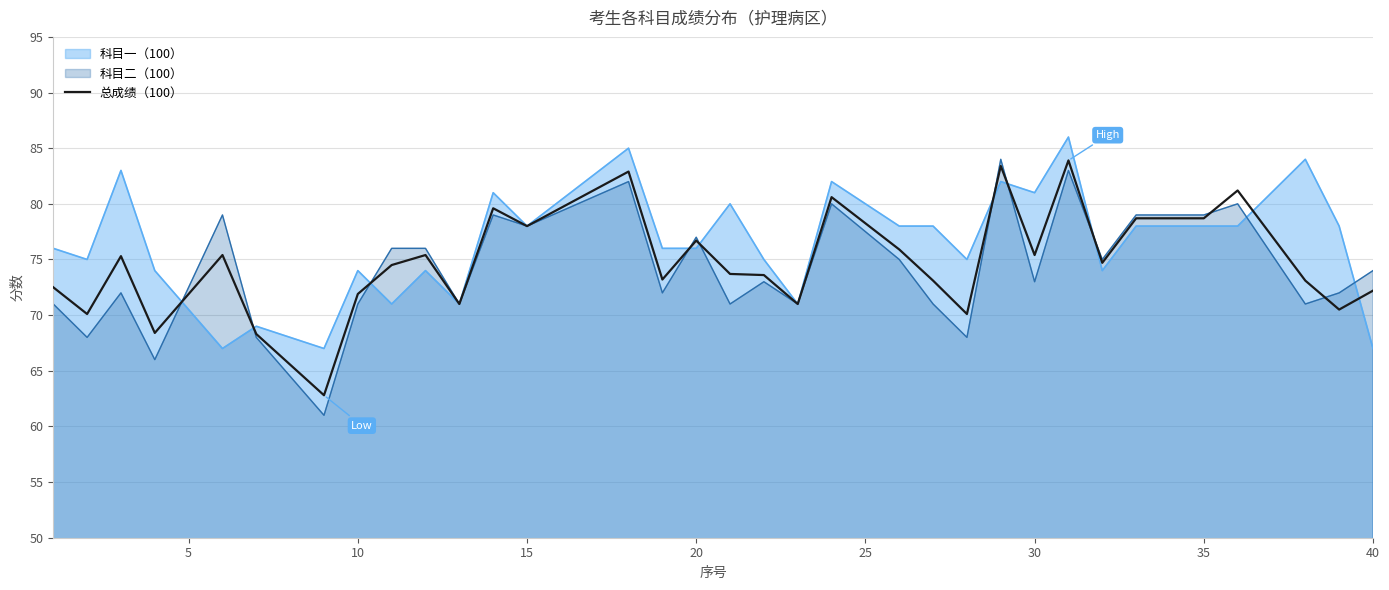

Does the chart display data point markers on the line(s)?

No